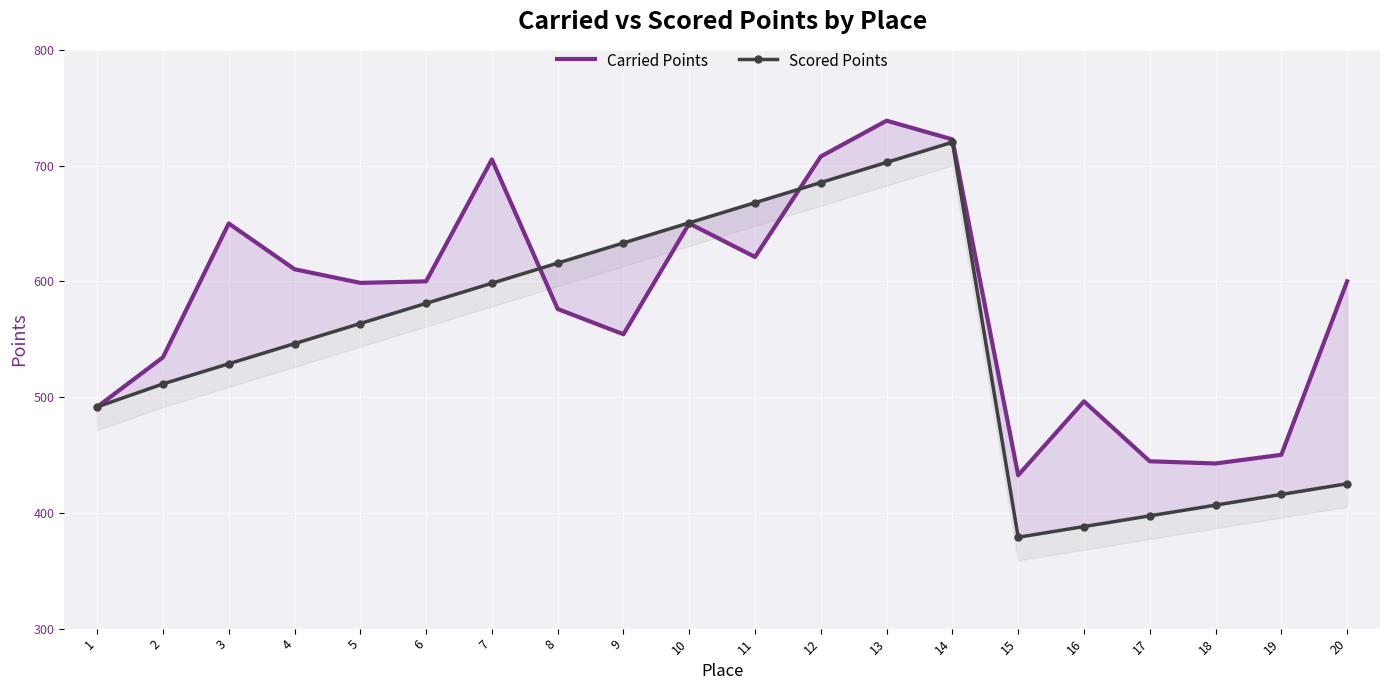

What are all the series names shown in the legend?

Carried Points, Scored Points